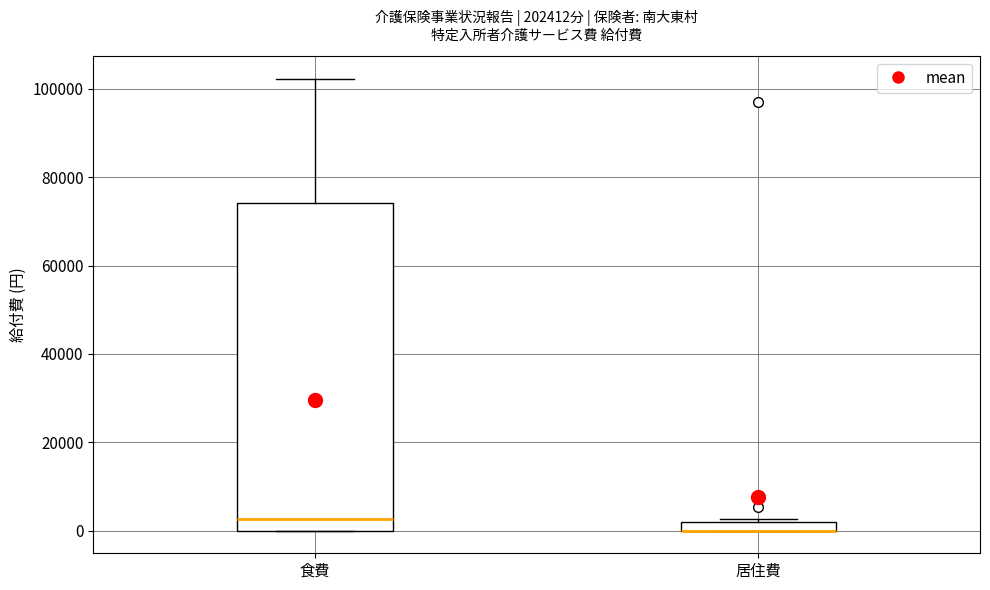

Where is the upper edge of the box for 食費 on the y-axis? The values are not printed on the chart, so give them approximately, as read against the axis.

74000